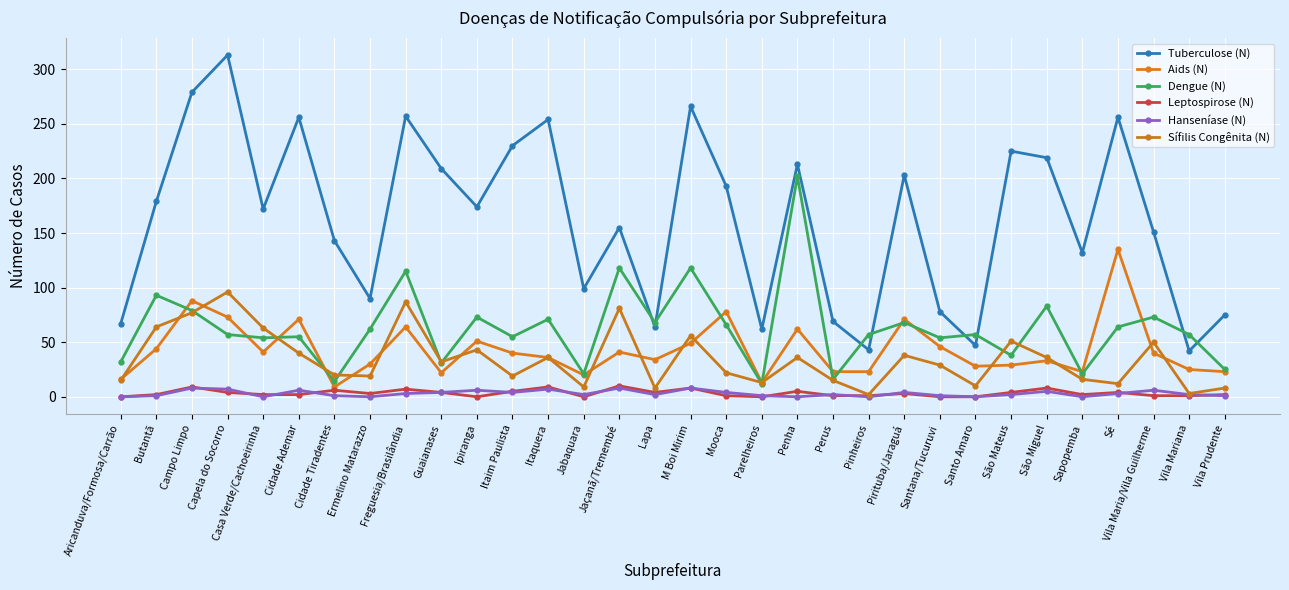

Reading left to right, what are all the values shown in this chart?

Tuberculose (N): 67	179	279	313	172	256	143	90	257	209	174	230	254	99	155	64	266	193	62	213	69	43	203	78	47	225	219	132	256	151	42	75
Aids (N): 16	44	88	73	41	71	9	30	64	22	51	40	36	20	41	34	49	78	13	62	23	23	71	46	28	29	33	23	135	40	25	23
Dengue (N): 32	93	79	57	54	55	14	62	115	31	73	55	71	21	118	68	118	66	12	202	16	57	68	54	57	38	83	21	64	73	57	25
Leptospirose (N): 0	2	9	4	2	2	6	3	7	4	0	5	9	0	10	4	8	1	0	5	1	1	3	0	0	4	8	2	4	1	1	2
Hanseníase (N): 0	1	8	7	0	6	1	0	3	4	6	4	7	2	8	2	8	4	1	0	2	0	4	1	0	2	5	0	3	6	2	1
Sífilis Congênita (N): 15	64	77	96	63	40	20	19	87	32	43	19	36	9	81	8	56	22	13	36	15	2	38	29	10	51	36	16	12	50	3	8